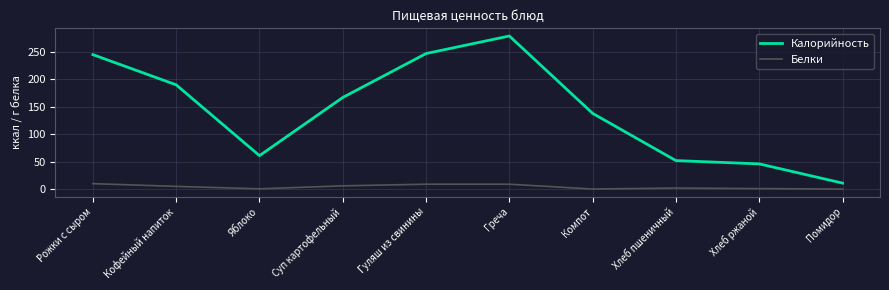

Which series has the largest range (max minus min)?

Калорийность